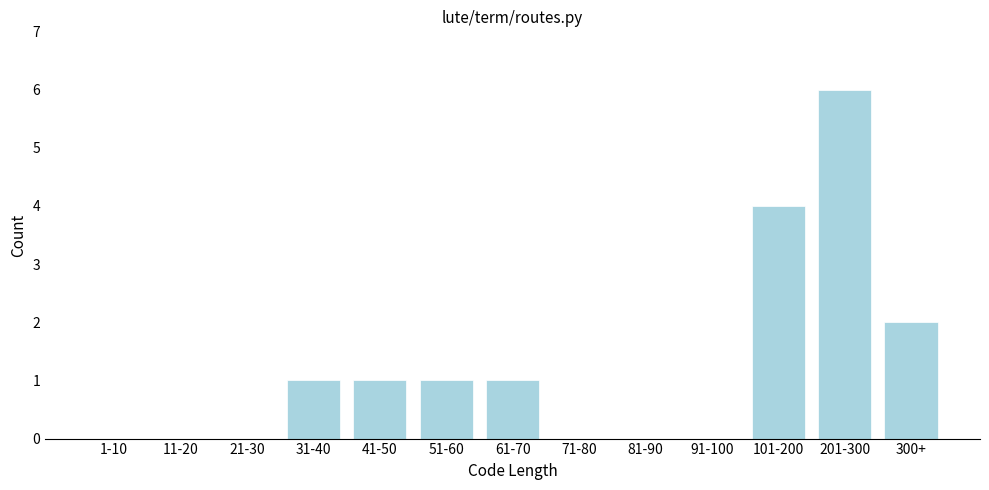

Reading right to left, what are all the values shown in this chart?

300+=2	201-300=6	101-200=4	91-100=0	81-90=0	71-80=0	61-70=1	51-60=1	41-50=1	31-40=1	21-30=0	11-20=0	1-10=0